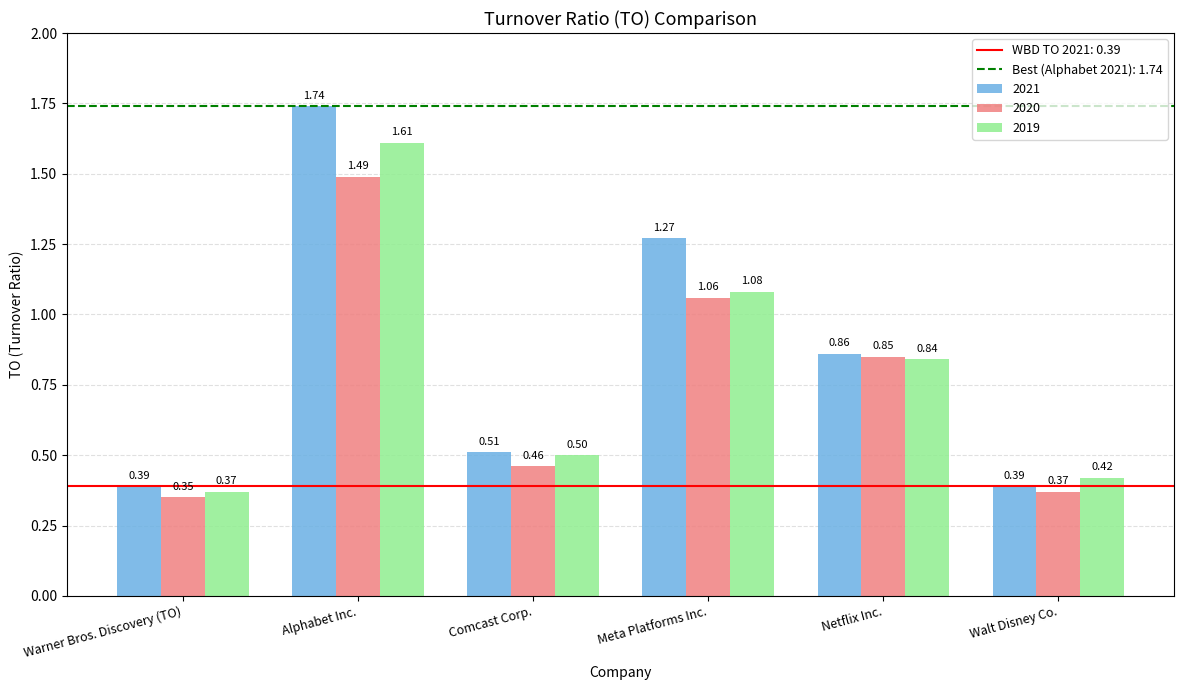

At Meta Platforms Inc., list the series in order from smallest to largest.

2020, 2019, 2021